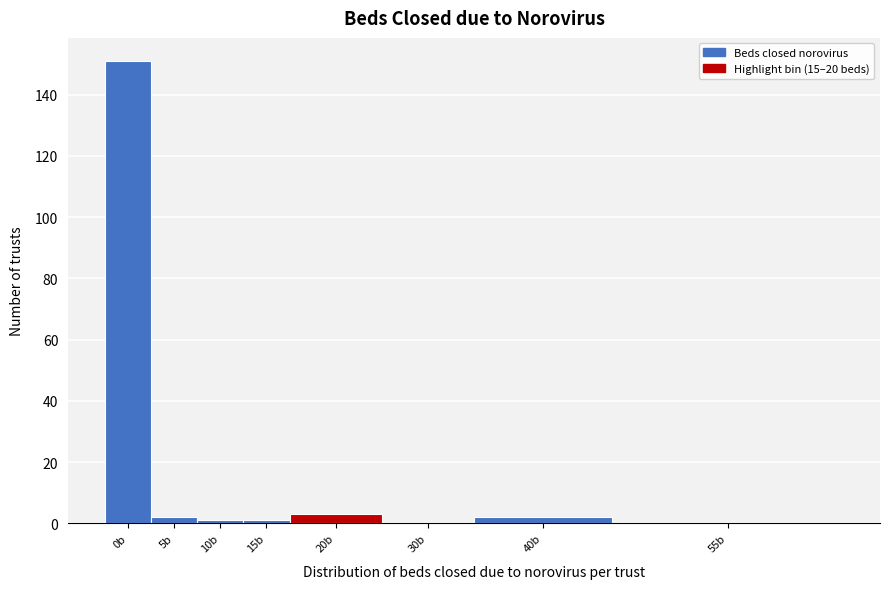

Reading left to right, what are all the values shown in this chart?

0b=151	5b=2	10b=1	15b=1	20b=3	30b=0	40b=2	55b=0